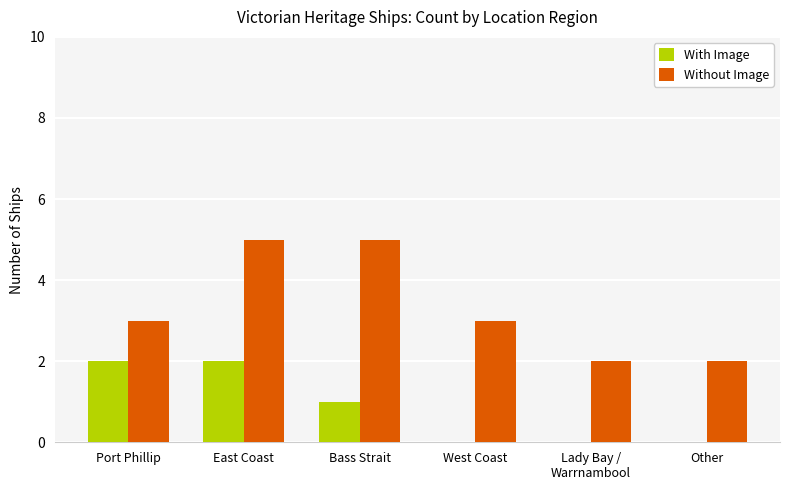

Are the bars grouped side by side (vs. stacked)?

Yes